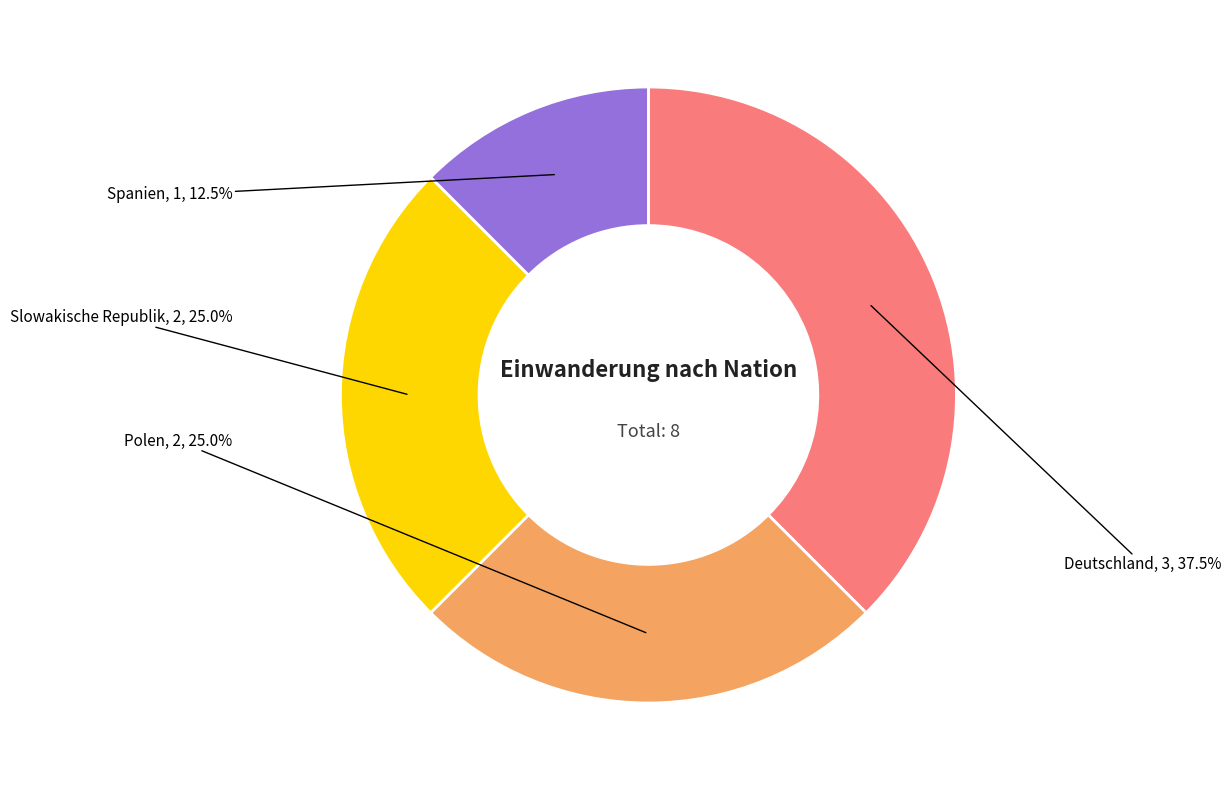

Which slice is the smallest?

Spanien